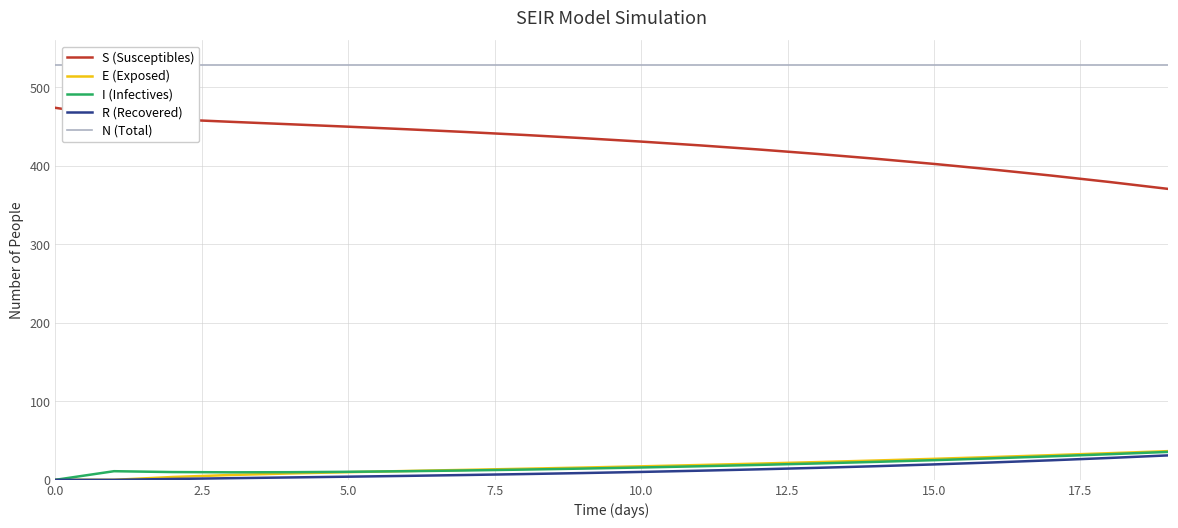

What is the label of the 11th point from the left?

10